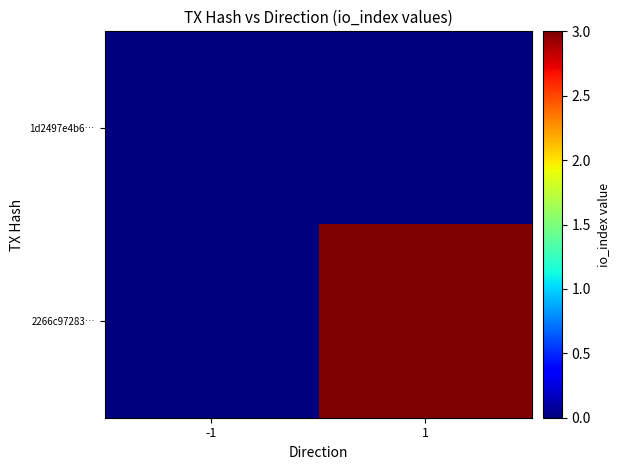

Reading right to left, transcribe all the data shown in this chart.

1d2497e4b6…: 1=0	-1=0
2266c97283…: 1=3	-1=0